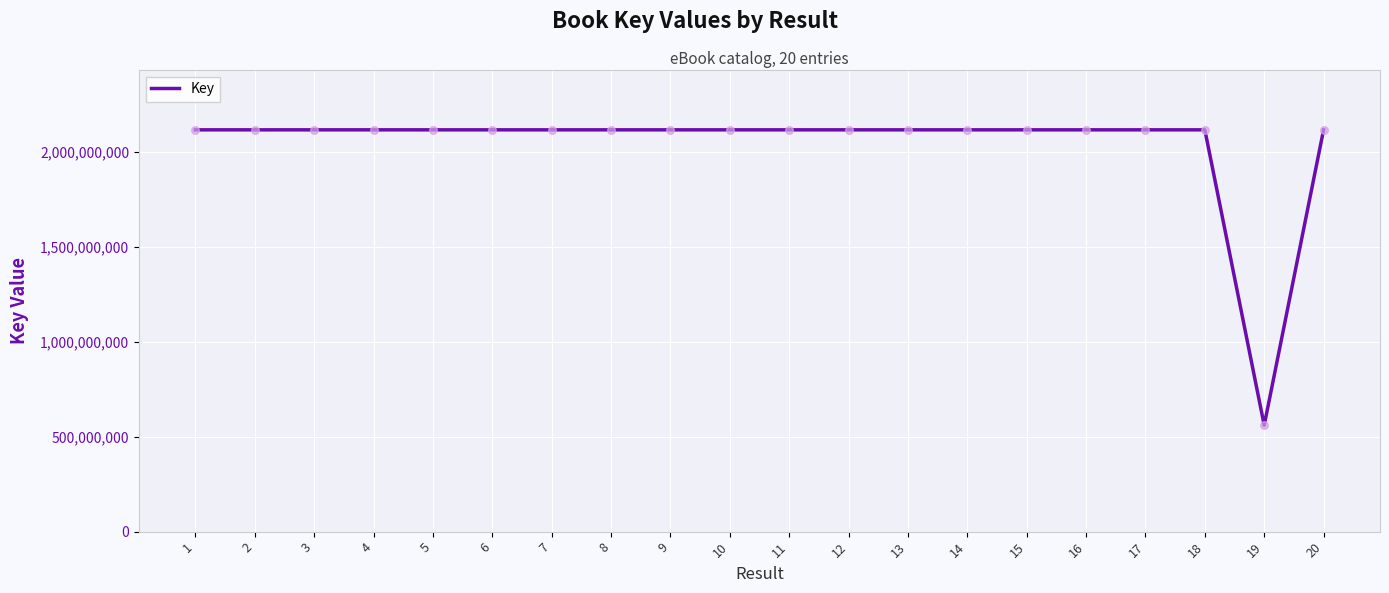

Approximately how many times larger is the value at 9 compared to 19?

3.8